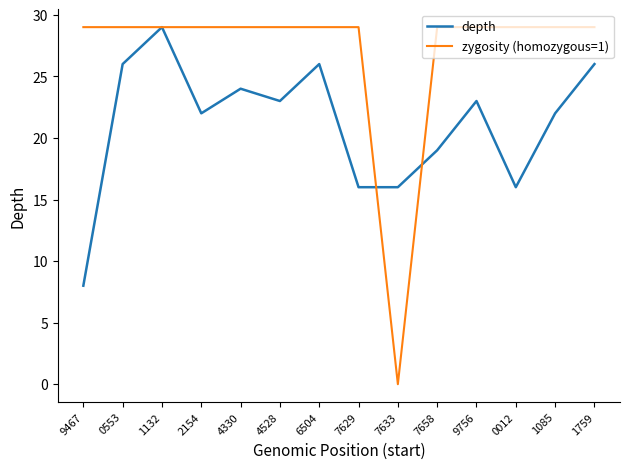

What are all the series names shown in the legend?

depth, zygosity (homozygous=1)